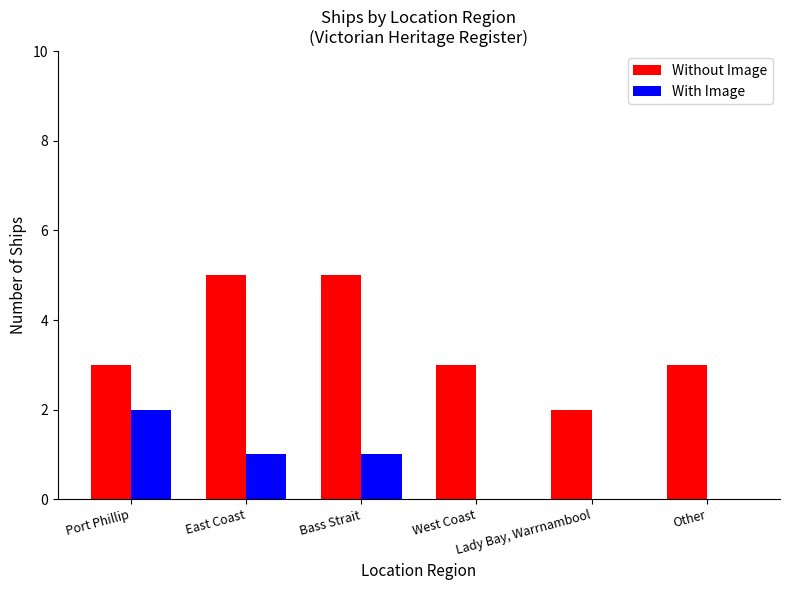

How many categories are shown in the chart?

6